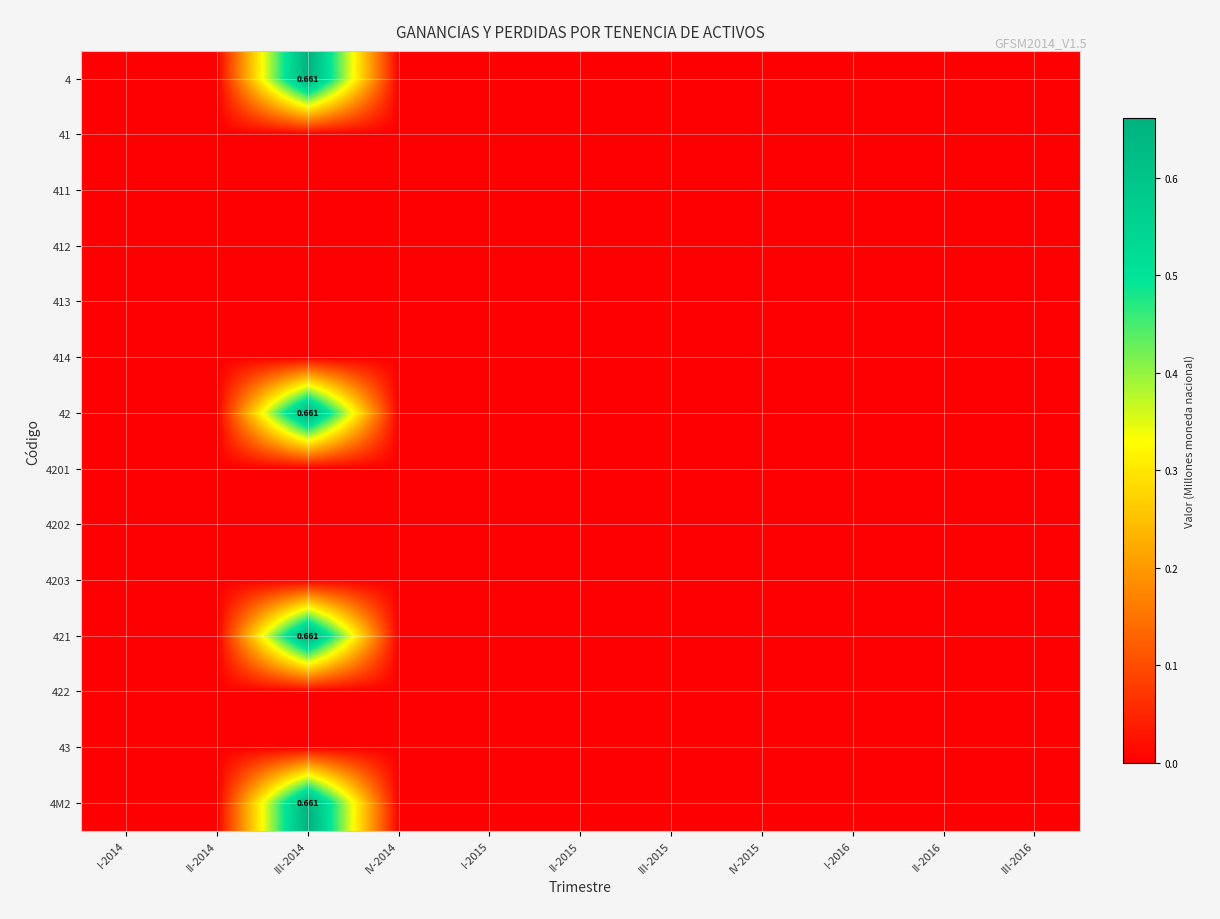

At which label is 4203 closest to 0?

I-2014